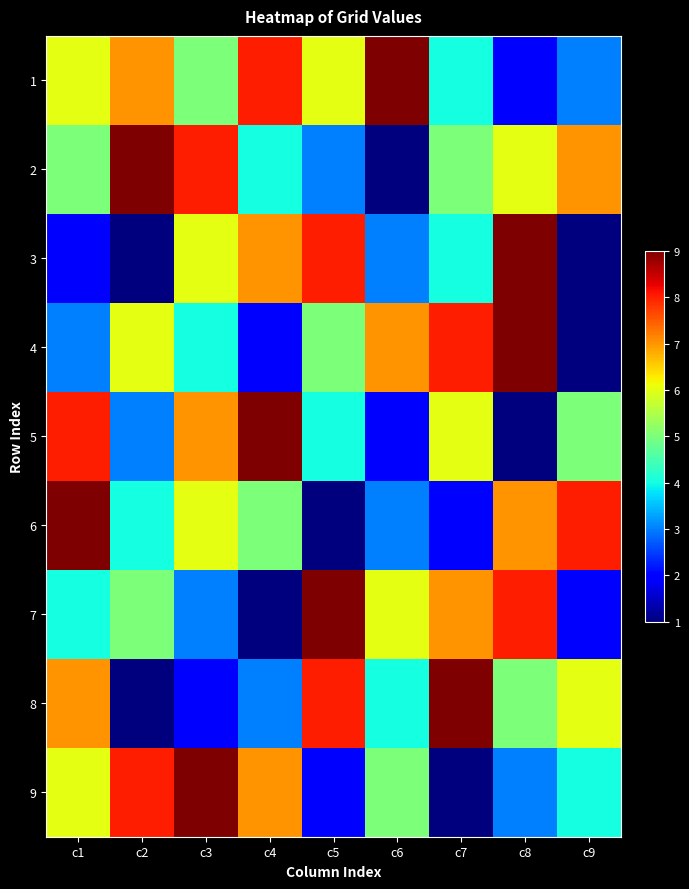

Which category has the lowest value across all series?

c6